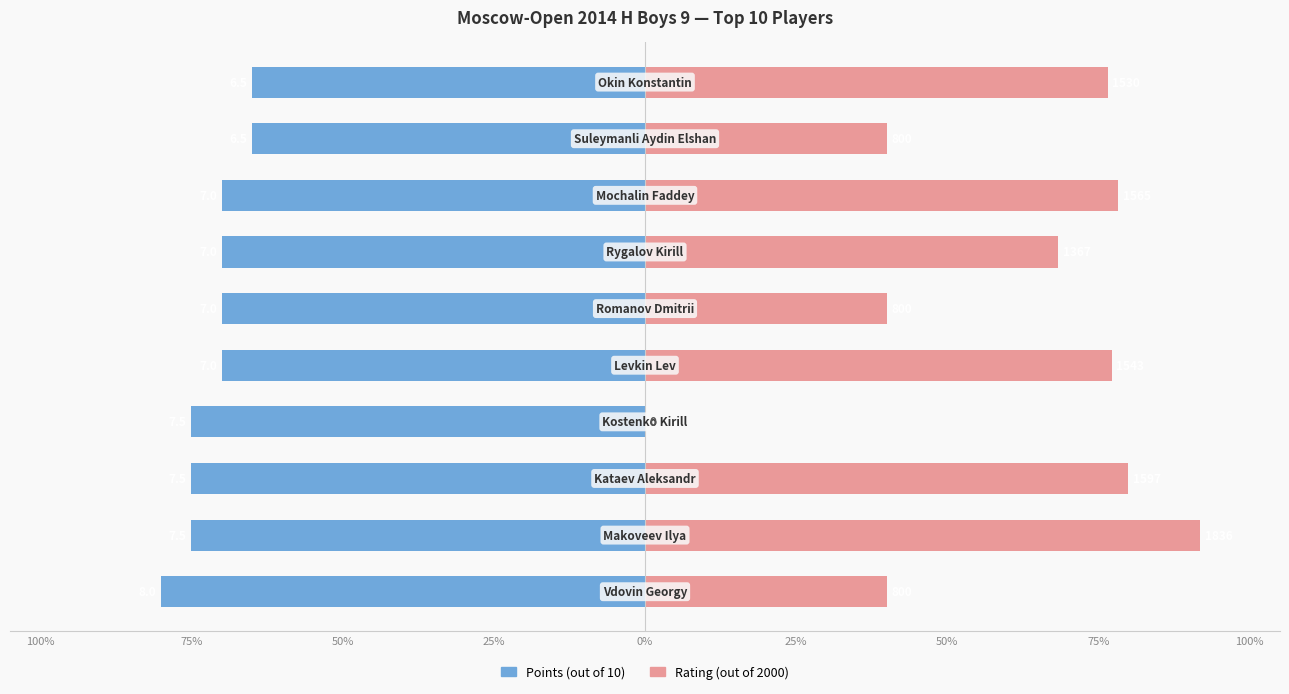

Which series has the largest range (max minus min)?

Rating (out of 2000)